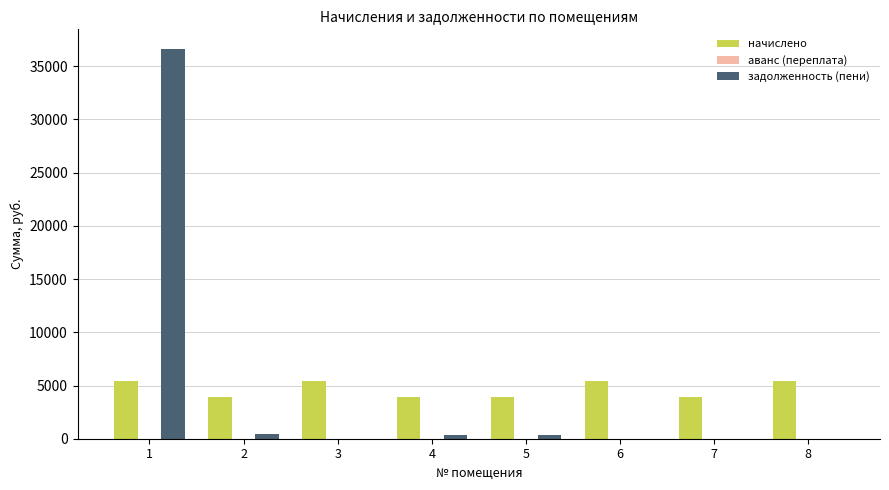

How many distinct data groups are displayed?

2